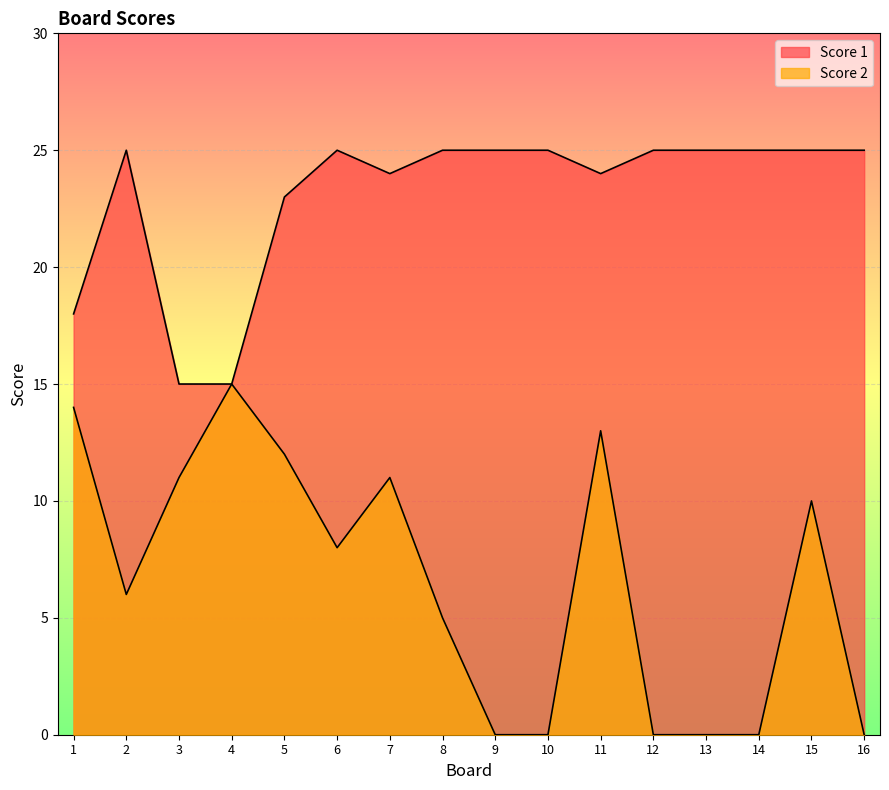

Which category has the lowest value in the Score 2 series?

9